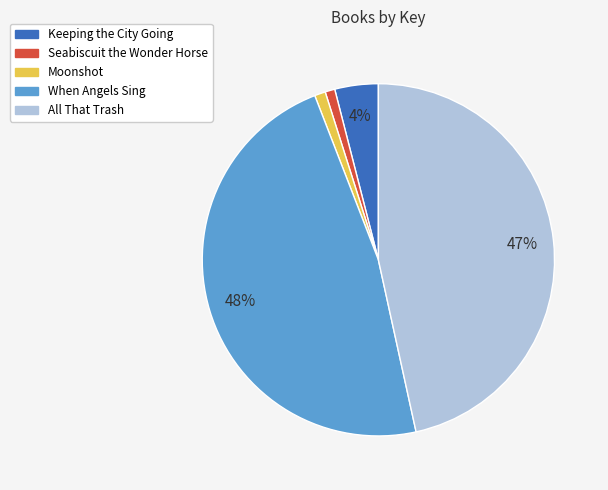

How many segments does this pie chart have?

5